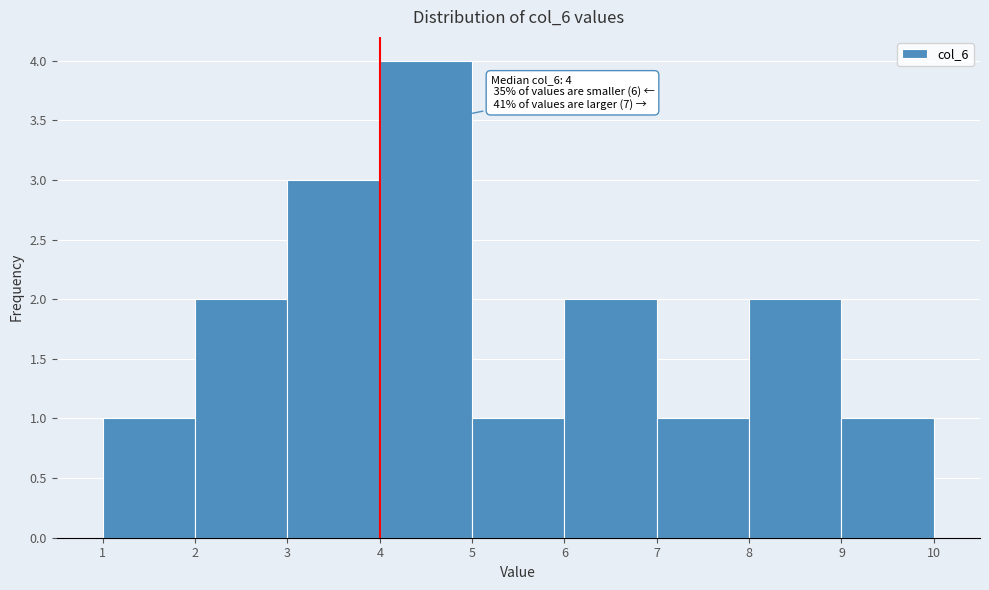

Over which range of the x-axis is the bar tallest?

4 to 5